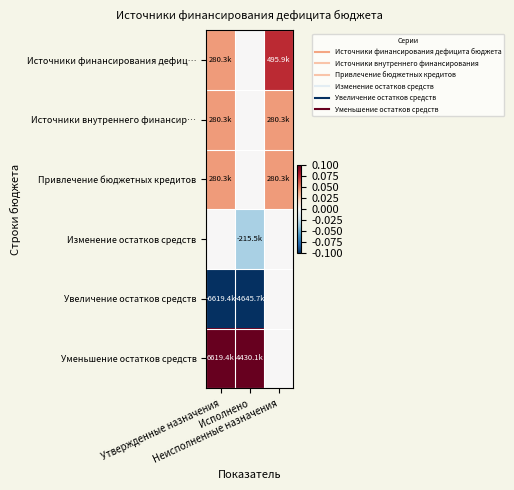

Reading left to right, what are all the values shown in this chart?

Источники финансирования дефиц…: Утвержденные назначения=0.0	Исполнено=0.0	Неисполненные назначения=0.1
Источники внутреннего финансир…: Утвержденные назначения=0.0	Исполнено=0.0	Неисполненные назначения=0.0
Привлечение бюджетных кредитов: Утвержденные назначения=0.0	Исполнено=0.0	Неисполненные назначения=0.0
Изменение остатков средств: Утвержденные назначения=0.0	Исполнено=-0.0	Неисполненные назначения=0.0
Увеличение остатков средств: Утвержденные назначения=-1.0	Исполнено=-0.7	Неисполненные назначения=0.0
Уменьшение остатков средств: Утвержденные назначения=1.0	Исполнено=0.7	Неисполненные назначения=0.0